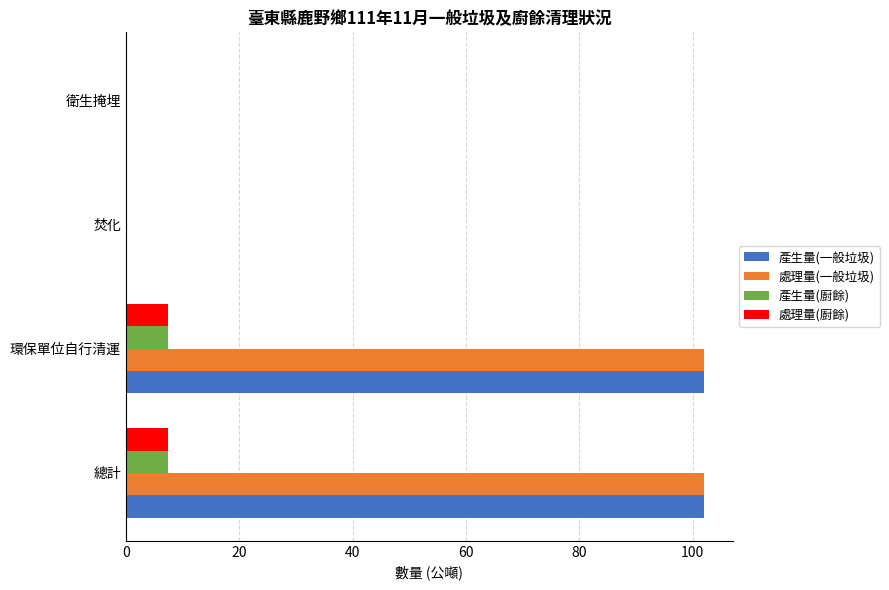

Count the number of categories in the chart.

4